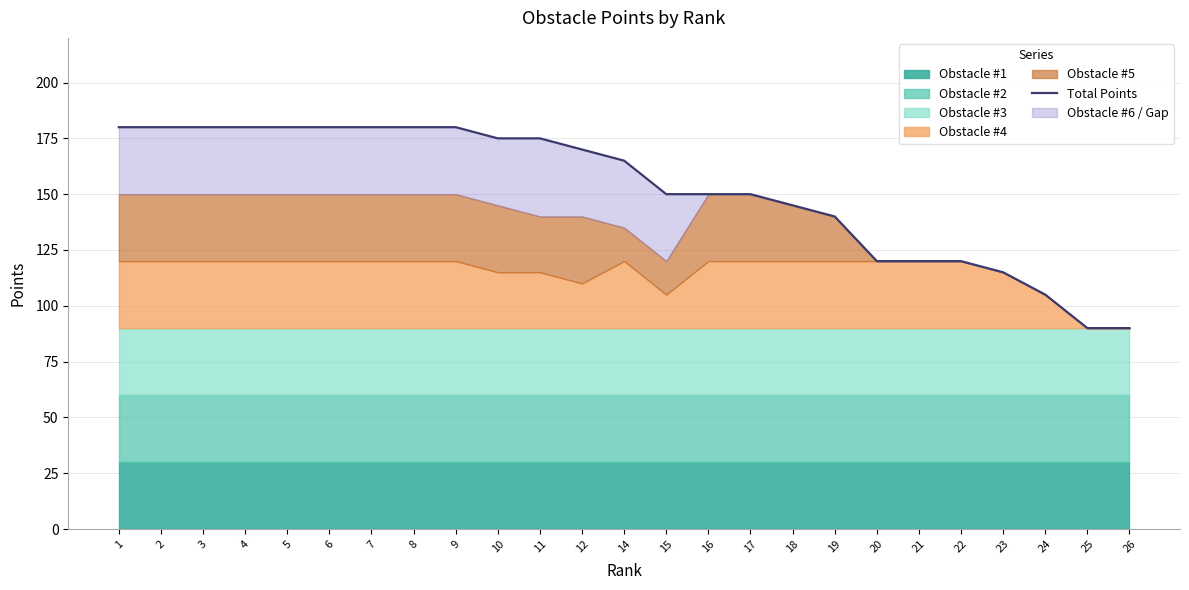

What is the sum of all values?

3800